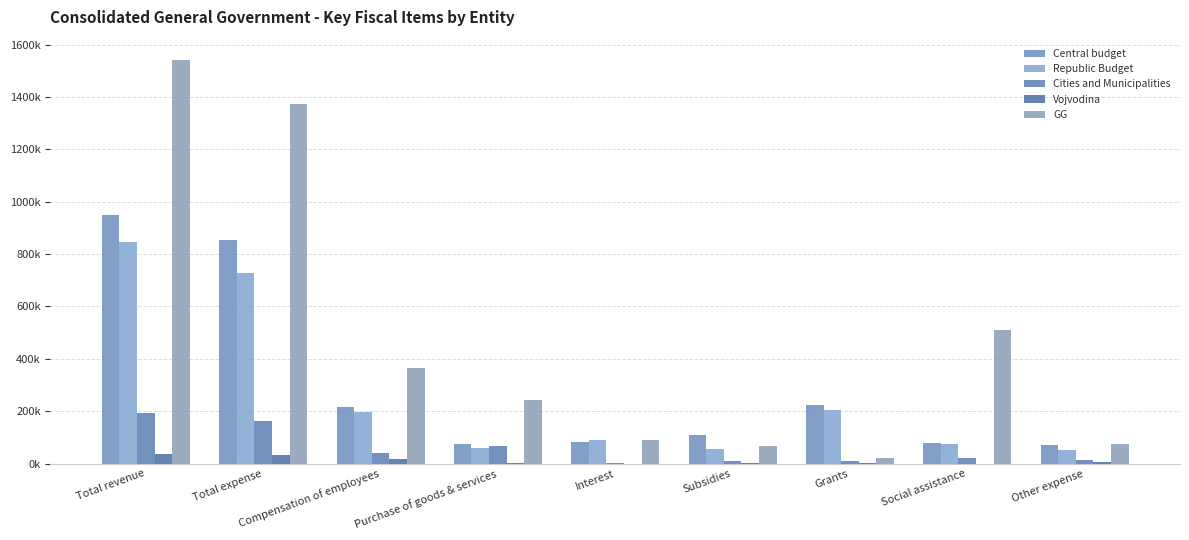

Are the bars grouped side by side (vs. stacked)?

Yes